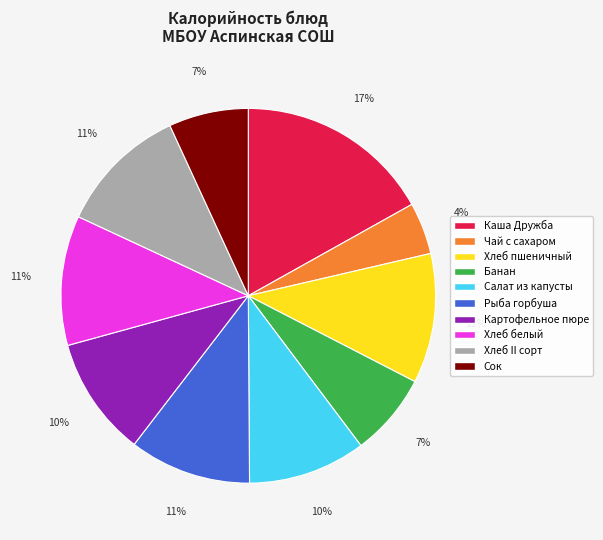

To the nearest percent, what is the difference between the Банан and Хлеб II сорт slice percentages?

4%